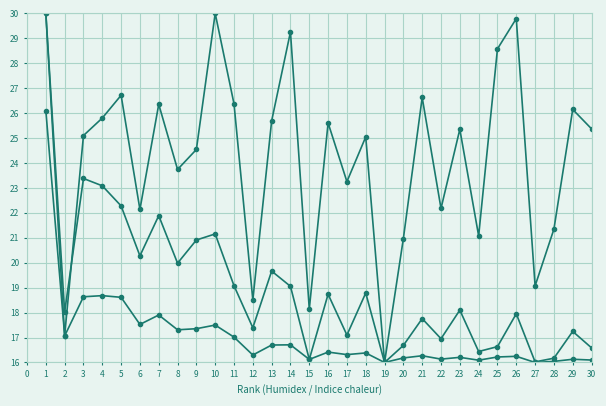

How many series are shown in this chart?

3